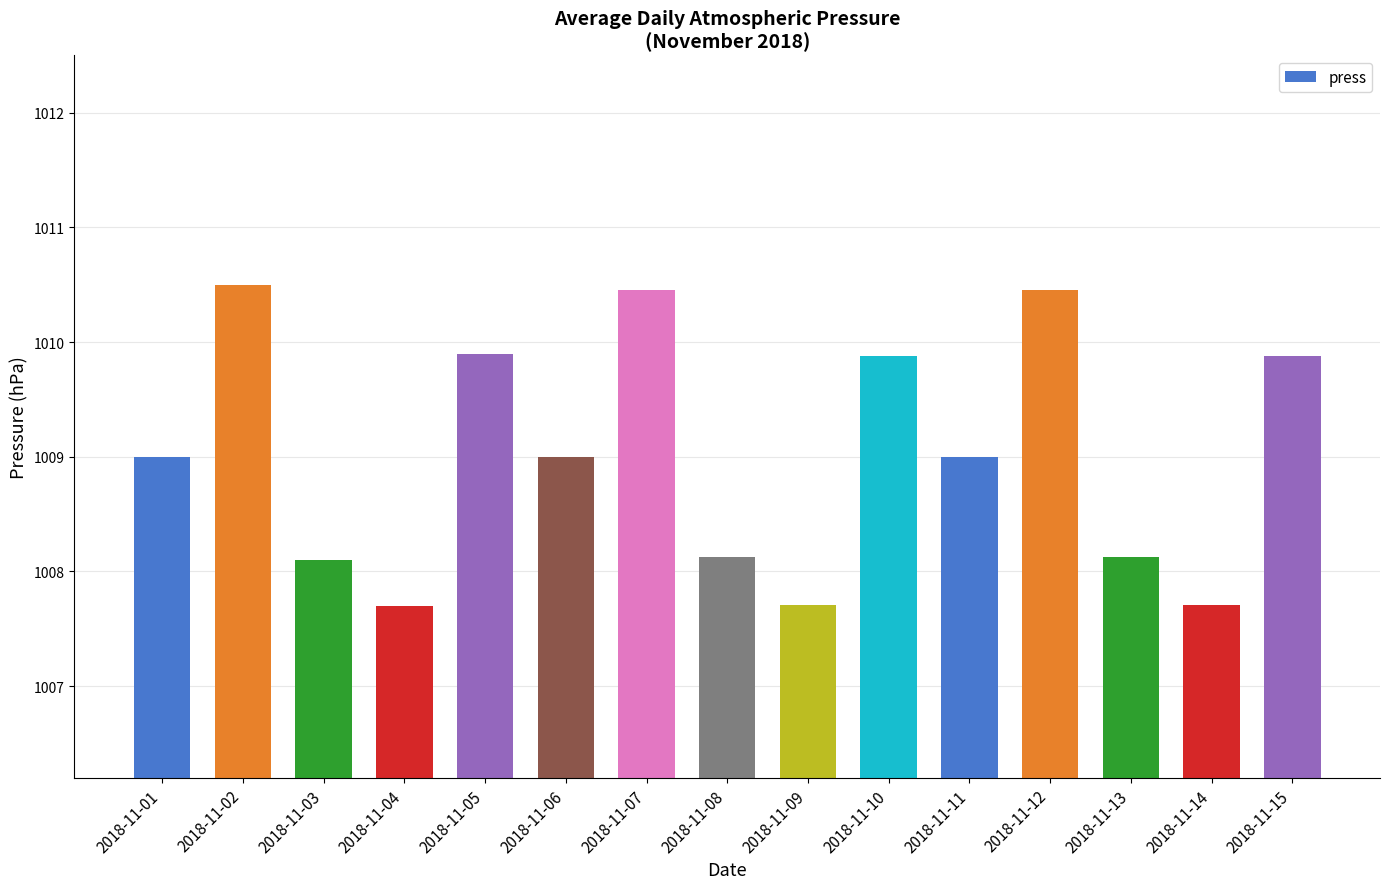

Between 2018-11-06 and 2018-11-13, which is larger?

2018-11-06